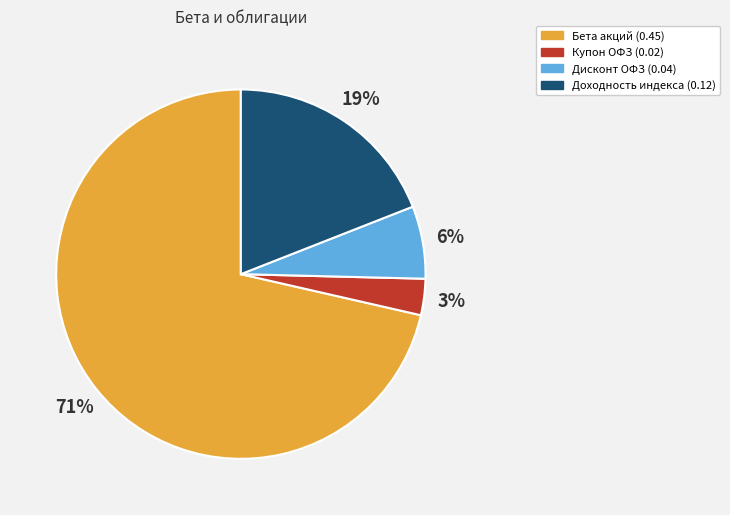

Which has a higher value, Купон ОФЗ (0.02) or Доходность индекса (0.12)?

Доходность индекса (0.12)